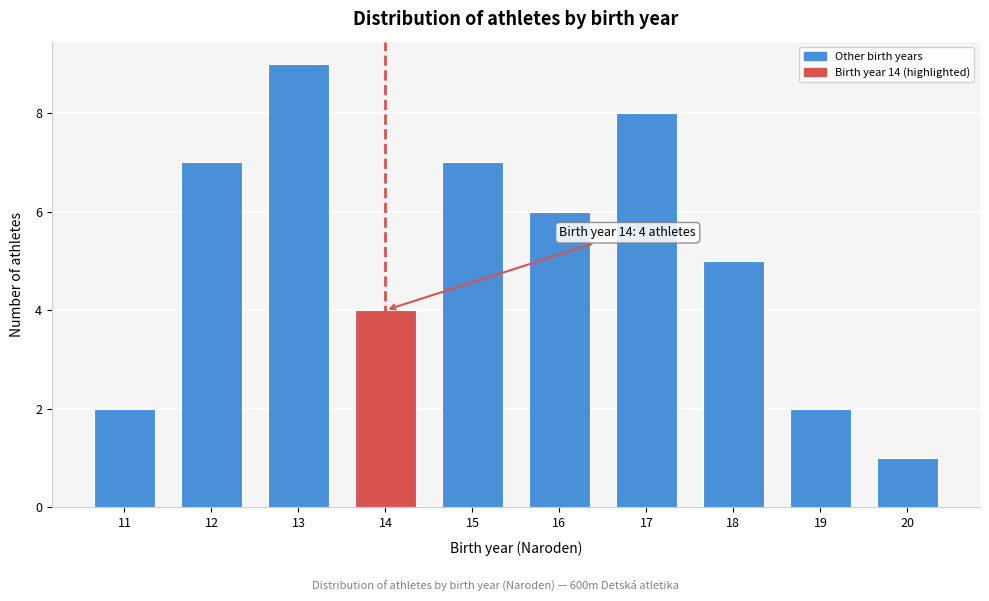

Reading right to left, list all the values displayed in this chart.

1	2	5	8	6	7	4	9	7	2